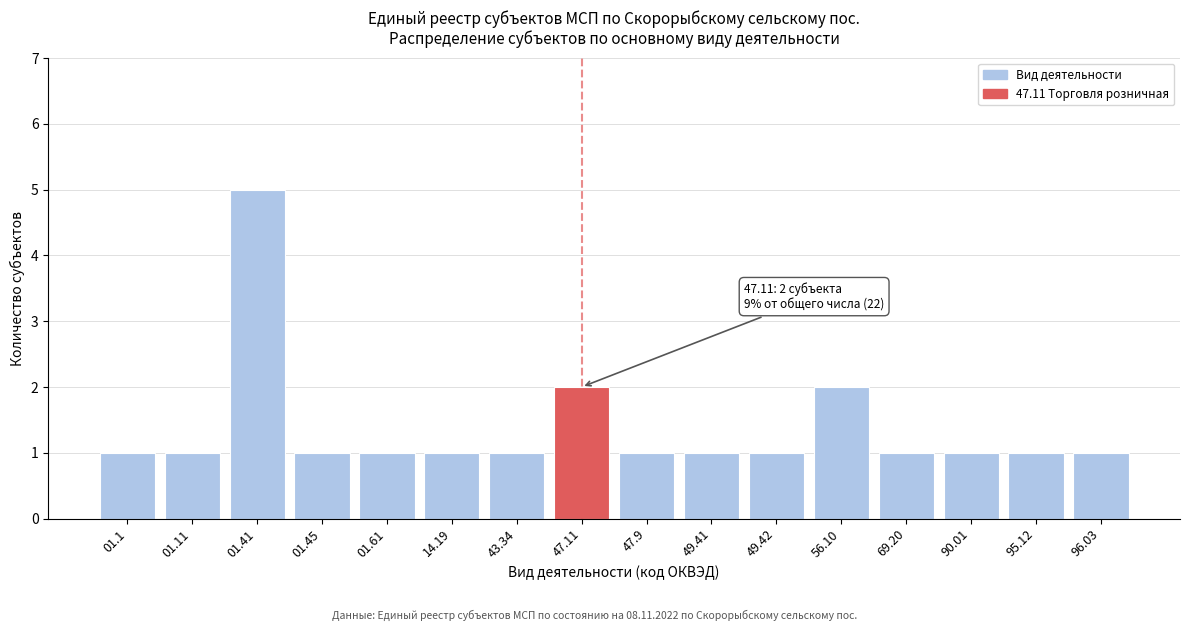

Reading left to right, list all the values displayed in this chart.

01.1=1	01.11=1	01.41=5	01.45=1	01.61=1	14.19=1	43.34=1	47.11=2	47.9=1	49.41=1	49.42=1	56.10=2	69.20=1	90.01=1	95.12=1	96.03=1